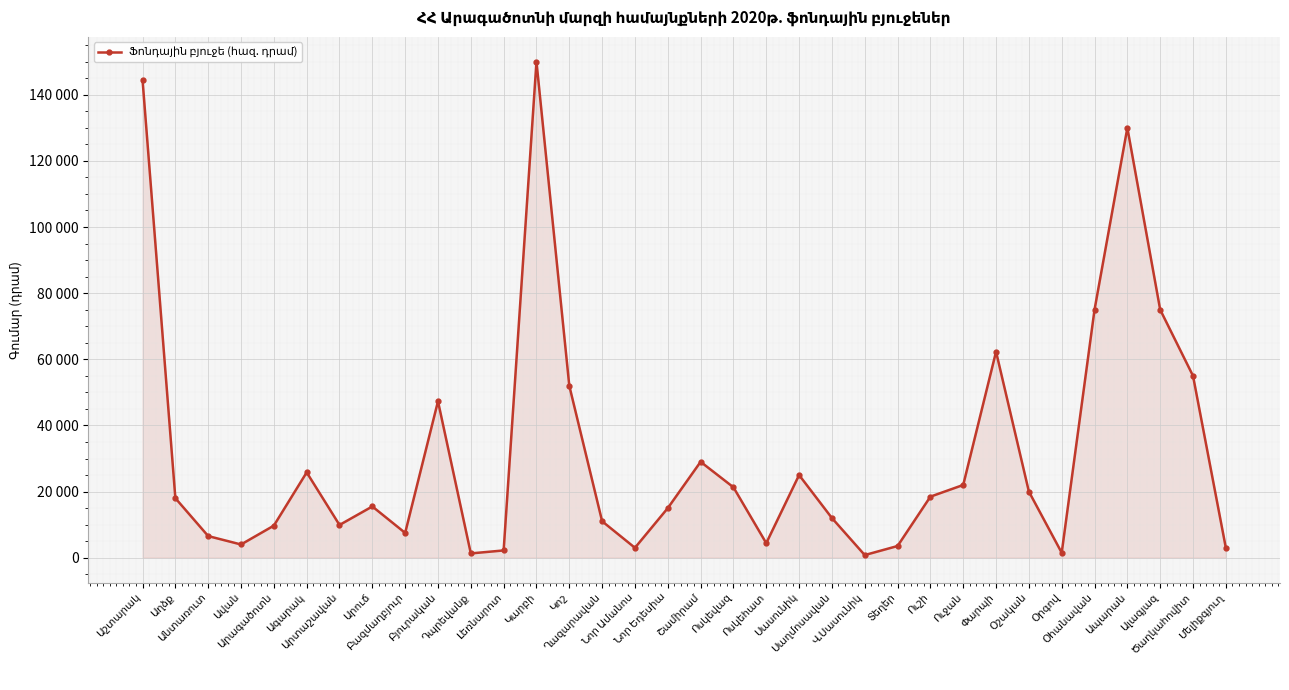

Does the chart have visible grid lines?

Yes